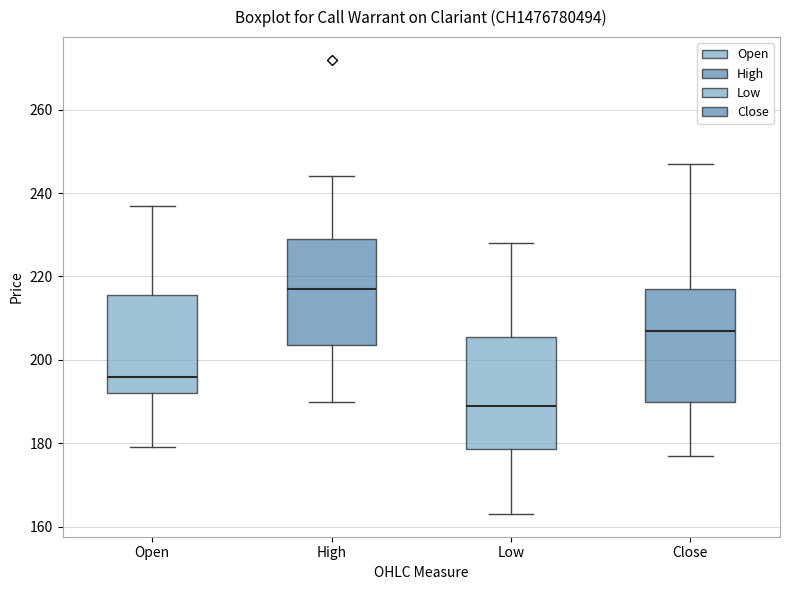

Which box's median line is the highest?

High